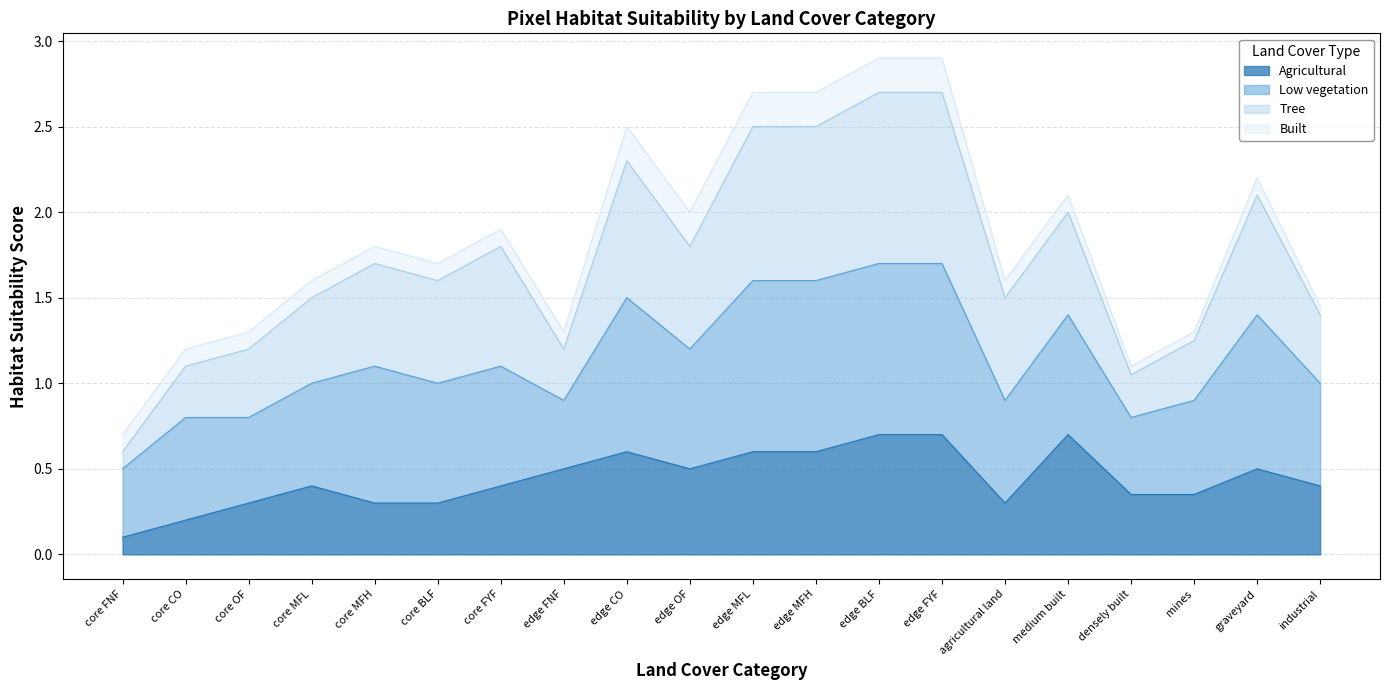

Which category has the highest value across all series?

edge BLF